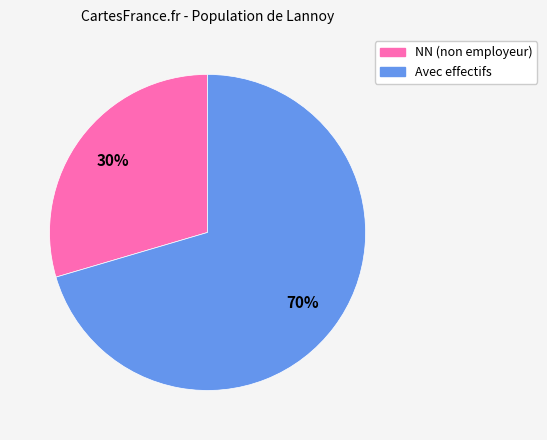

To the nearest percent, what portion does Avec effectifs represent?

70%